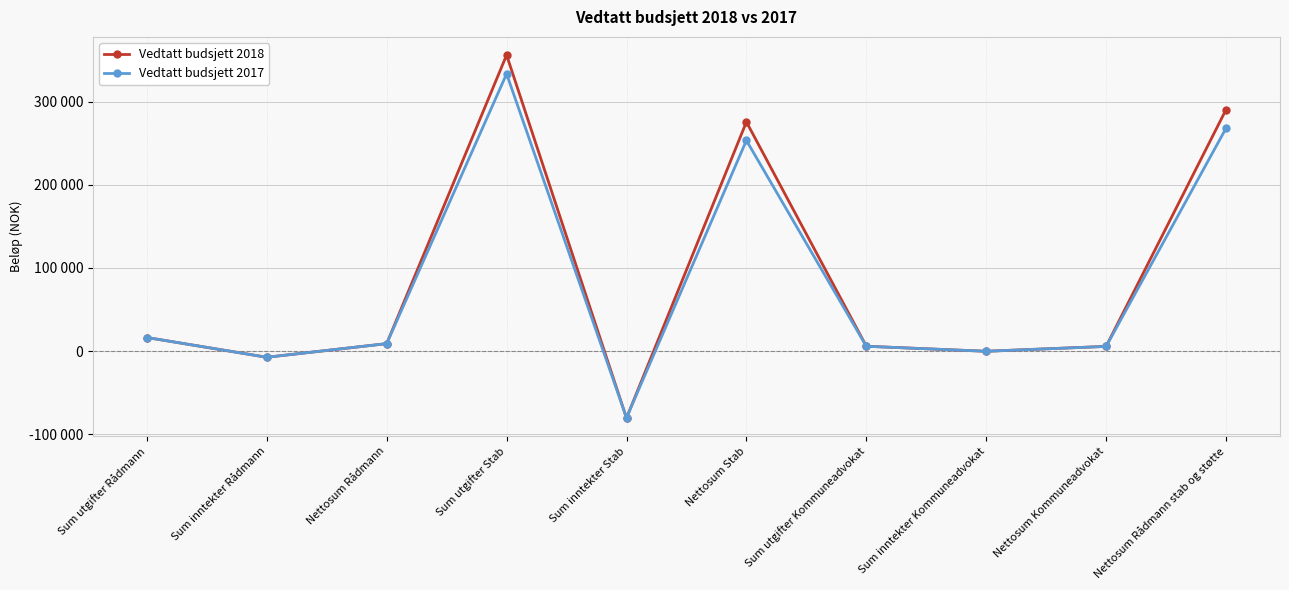

Which series ends up on top after the final intersection of Vedtatt budsjett 2018 and Vedtatt budsjett 2017?

Vedtatt budsjett 2018